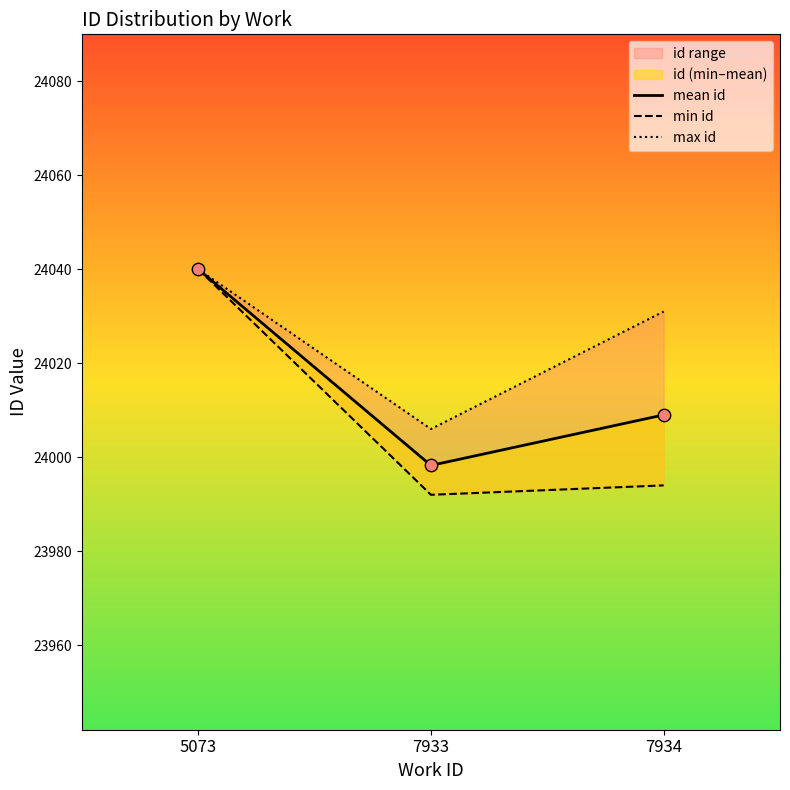

Which series has the largest Y range (max minus min)?

min id